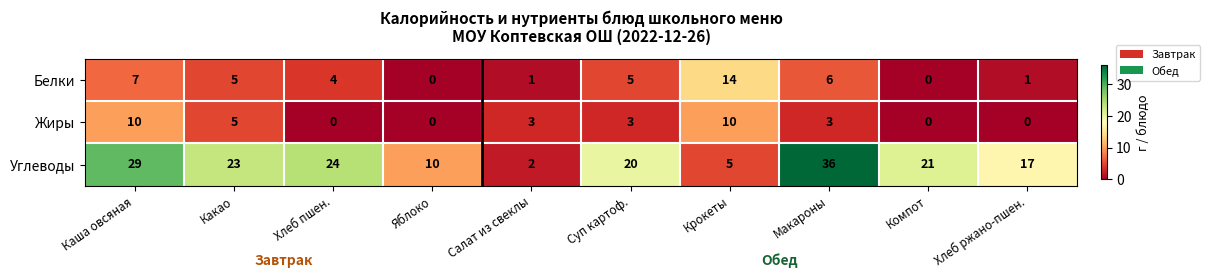

True or false: Углеводы has a value of 8 at Крокеты.

False